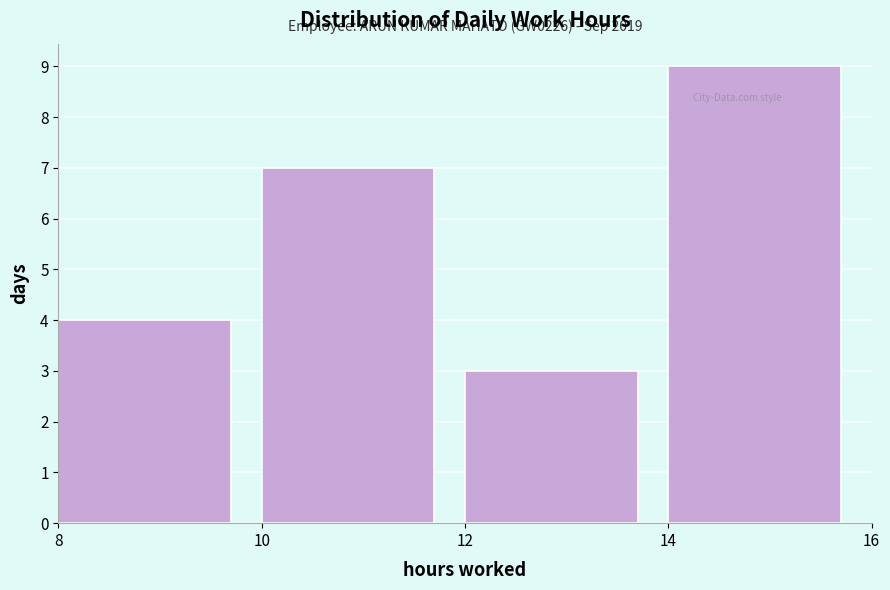

Over which range of the x-axis is the bar tallest?

14 to 16